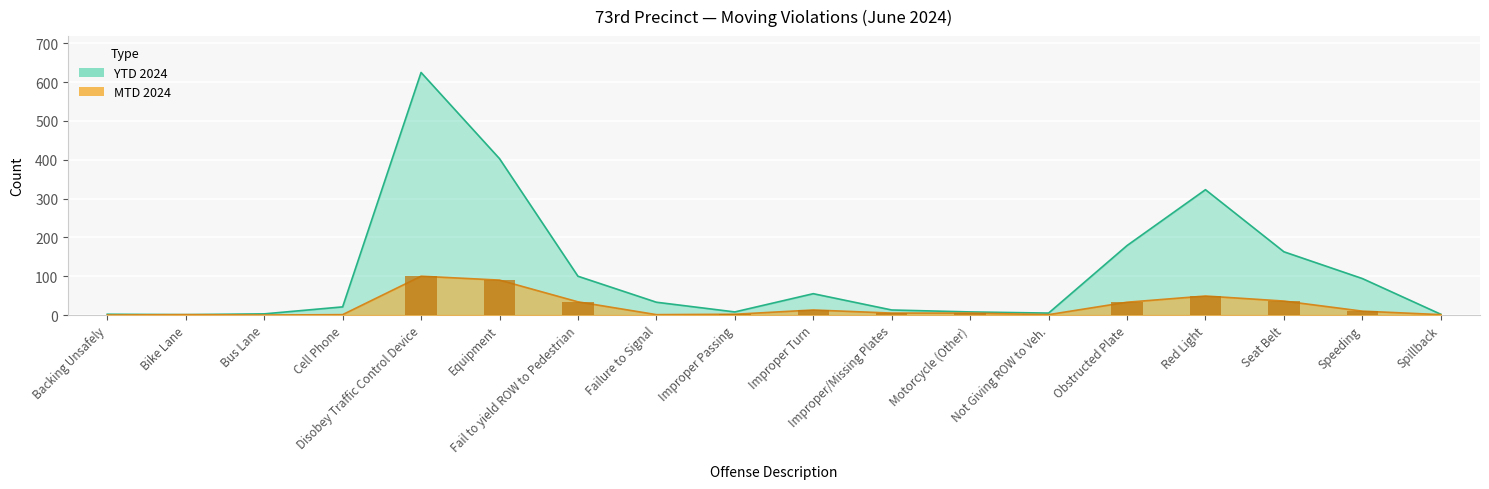

What is the sum of the YTD 2024 values at Bus Lane and Cell Phone?

24